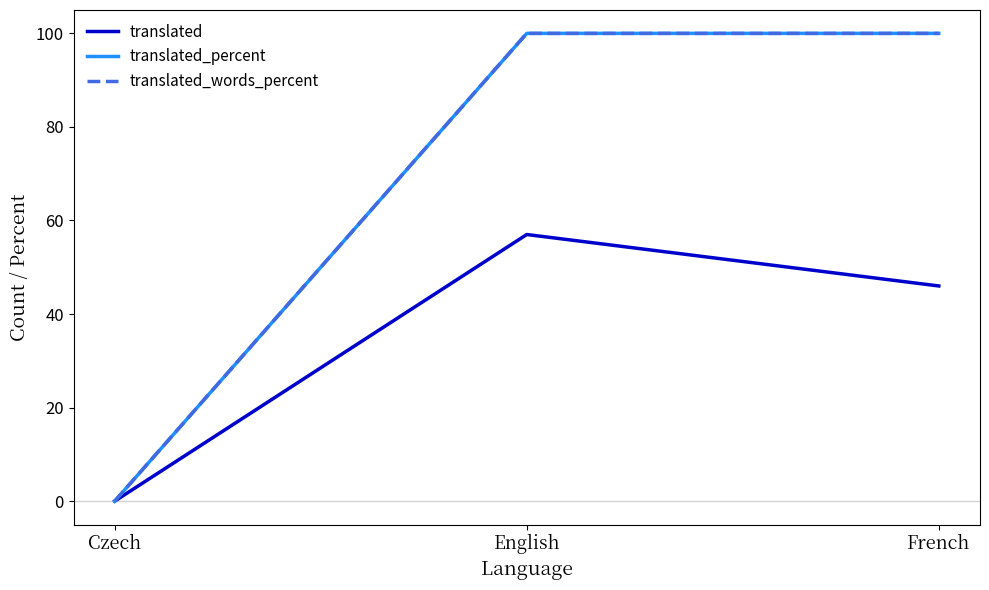

Between English and French, which is larger?

English